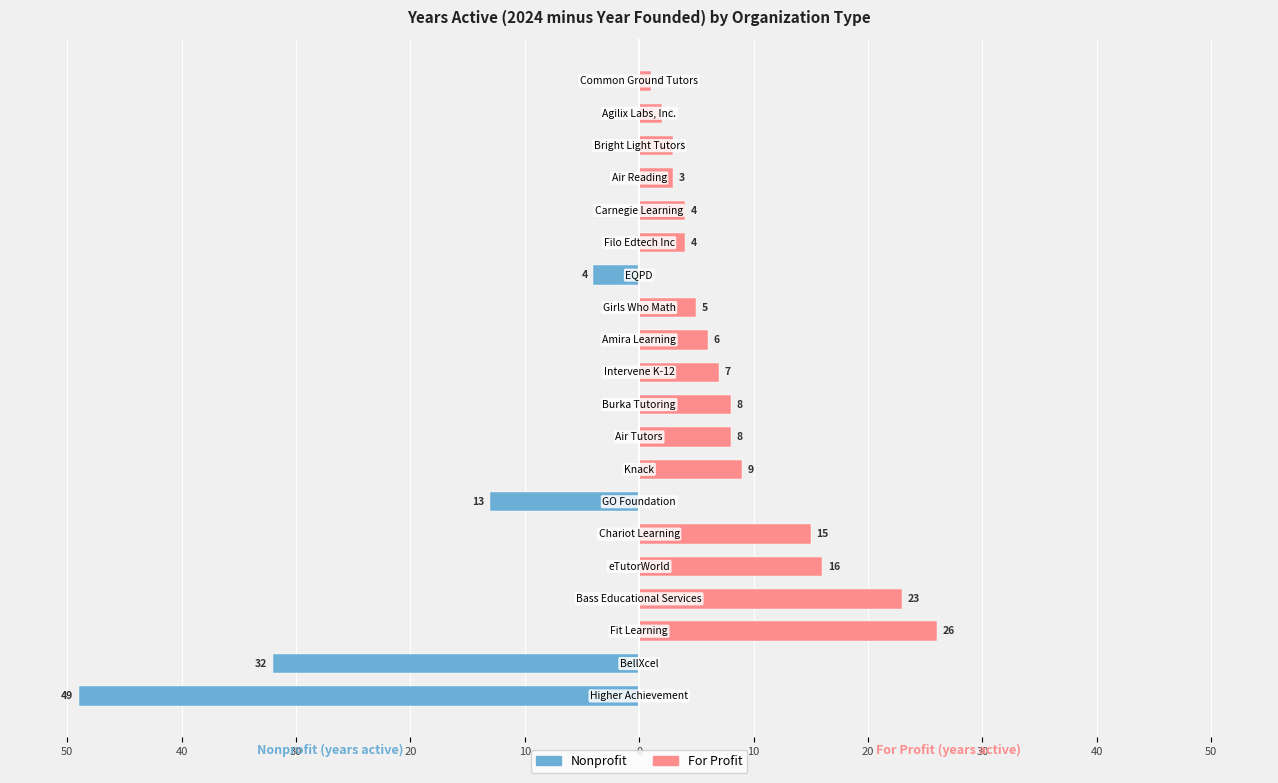

The Nonprofit series shows -18 at 18. True or false?

False